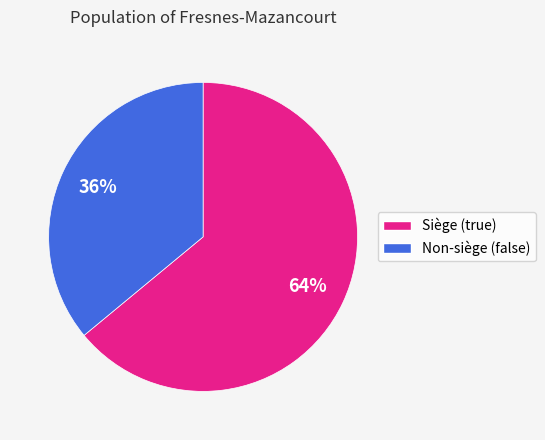

Is there any slice that represents more than half of the pie?

Yes